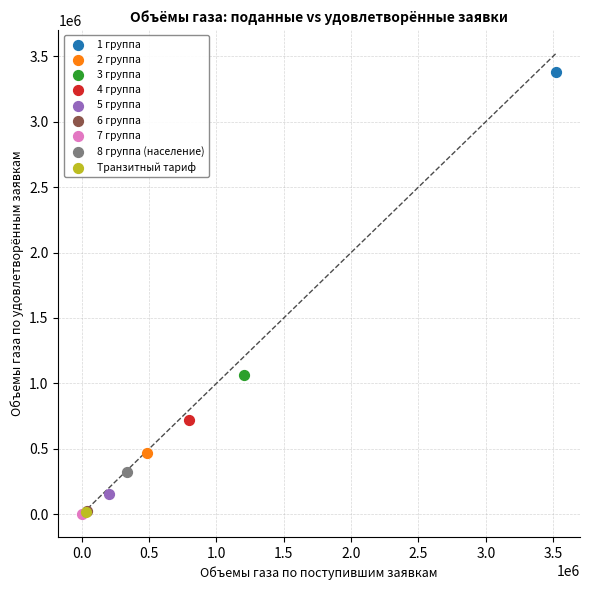

Which series reaches the maximum Y coordinate?

1 группа